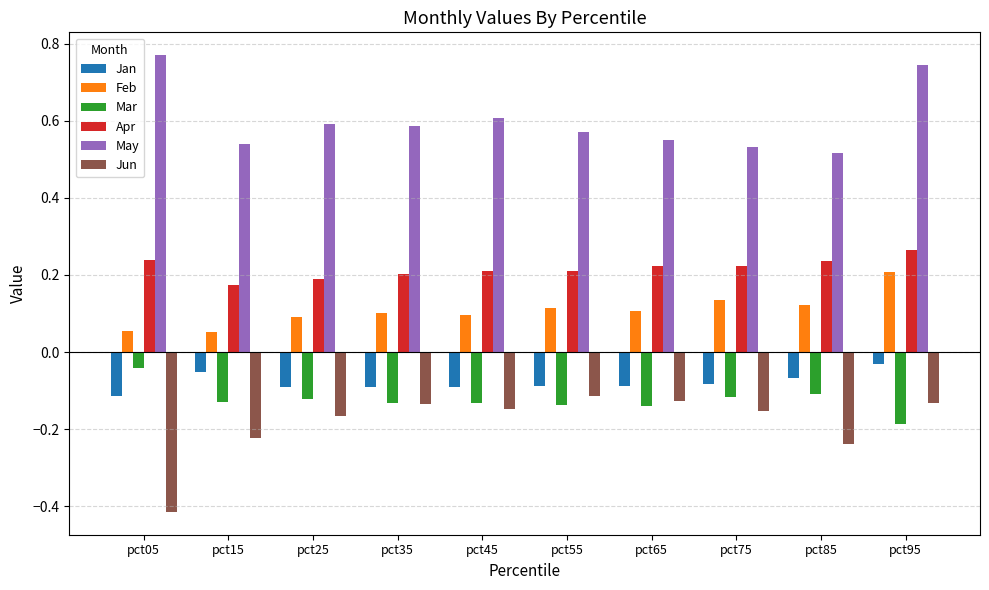

What is the sum of the Apr values at pct15 and pct75?

0.4